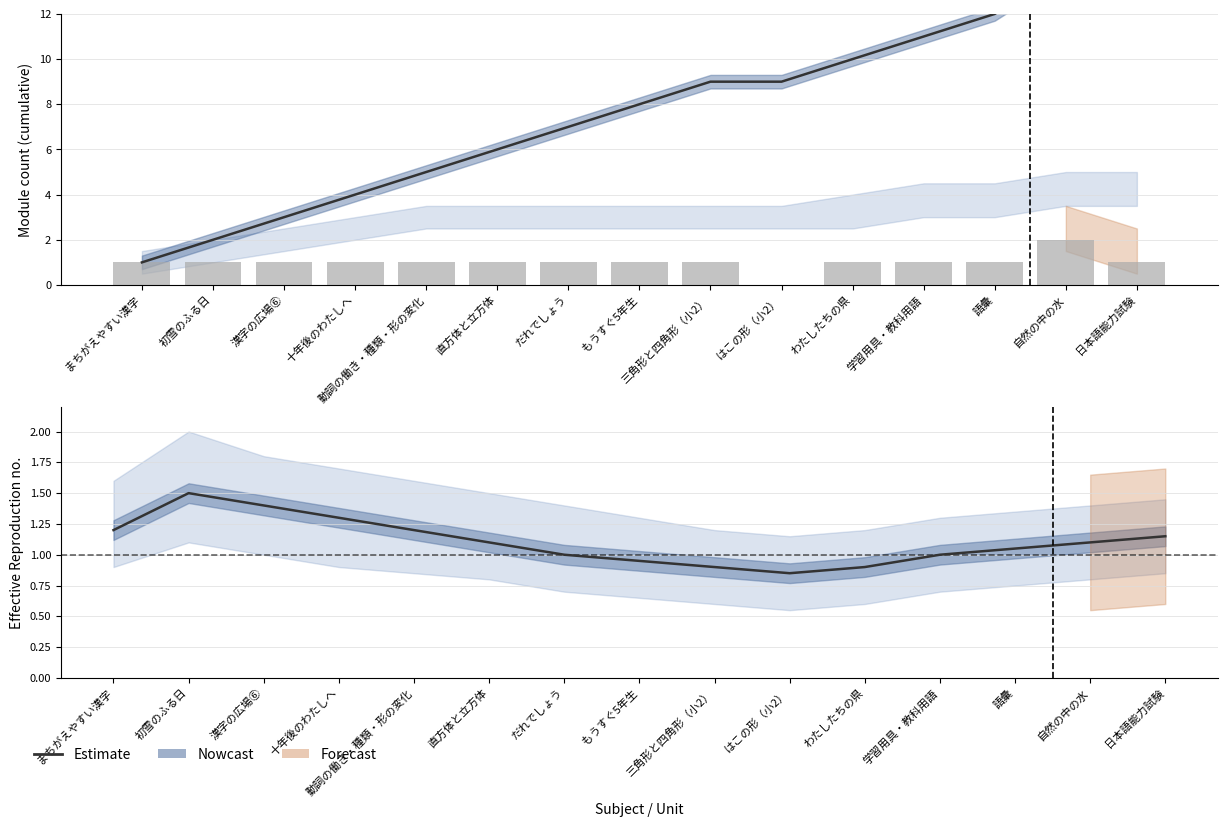

The value of Estimate at 自然の中の水 is 1.1. True or false?

True